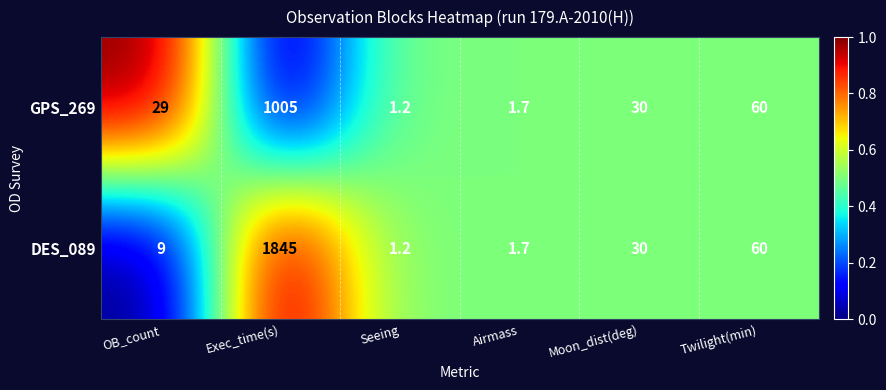

Which series has the largest range (max minus min)?

DES_089